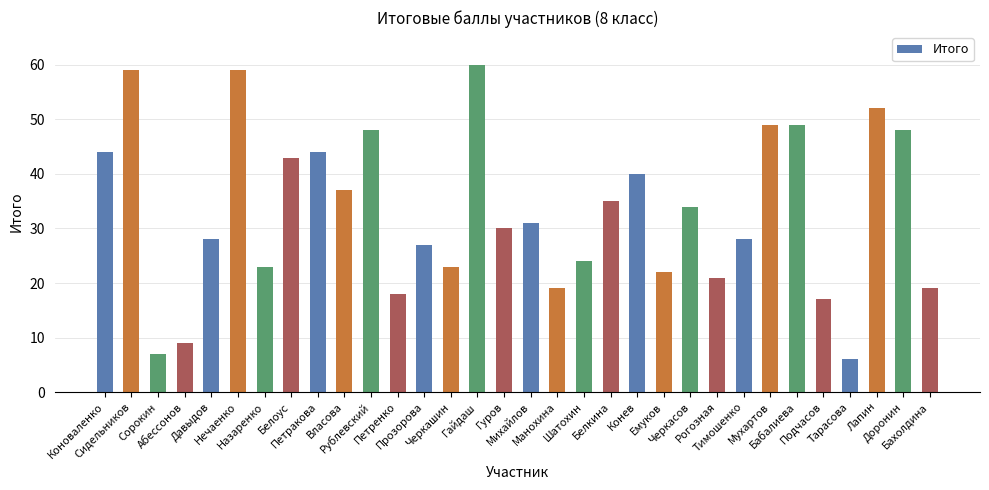

Reading right to left, what are all the values shown in this chart?

Бахолдина=19	Доронин=48	Лапин=52	Тарасова=6	Подчасов=17	Бабалиева=49	Мухартов=49	Тимошенко=28	Рогозная=21	Черкасов=34	Емуков=22	Конев=40	Белкина=35	Шатохин=24	Манохина=19	Михайлов=31	Гуров=30	Гайдаш=60	Черкашин=23	Прозорова=27	Петренко=18	Рублевский=48	Власова=37	Петракова=44	Белоус=43	Назаренко=23	Нечаенко=59	Давыдов=28	Абессонов=9	Сорокин=7	Сидельников=59	Коноваленко=44